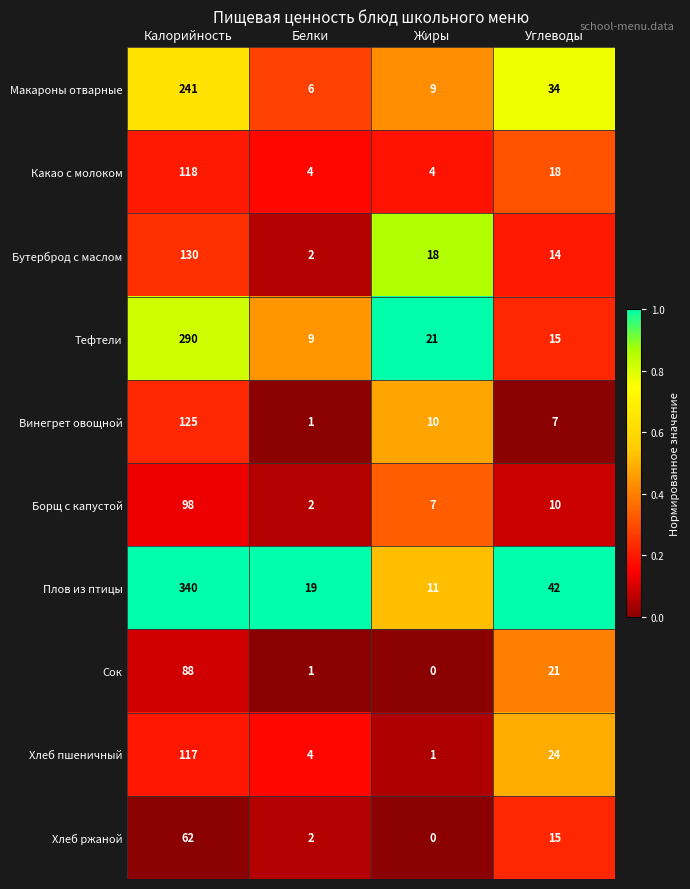

Where does the Какао с молоком series first go above 18?

Калорийность